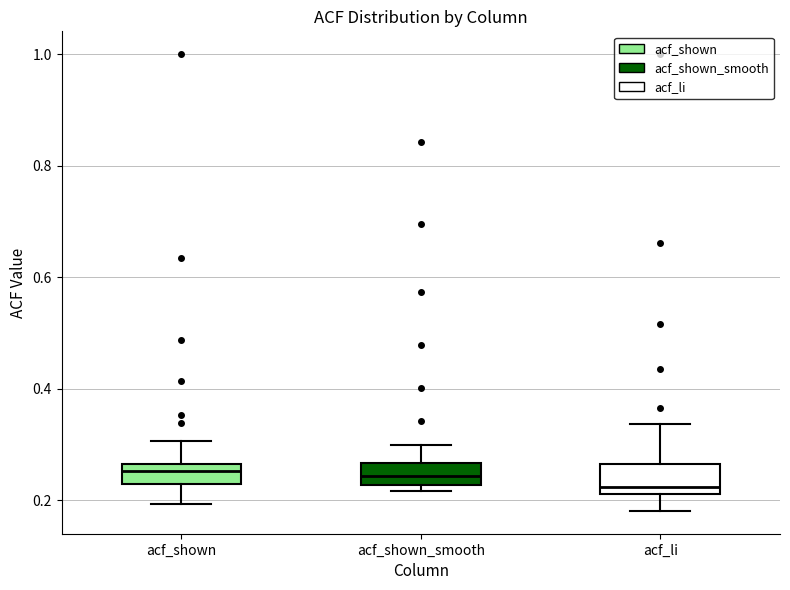

Reading left to right, transcribe this box plot: for each box, give where its median line is, the range the box spans, and where its two whiskers end, as read against the y-axis. The values are not printed on the chart, so give them approximately, as read against the axis.

acf_shown: median 0.26 (just below the box's upper edge), box 0.22 to 0.26, whiskers 0.20 to 0.30
acf_shown_smooth: median 0.24, box 0.22 to 0.26, whiskers 0.22 (just below the box's lower edge) to 0.30
acf_li: median 0.22 (just above the box's lower edge), box 0.22 to 0.26, whiskers 0.18 to 0.34